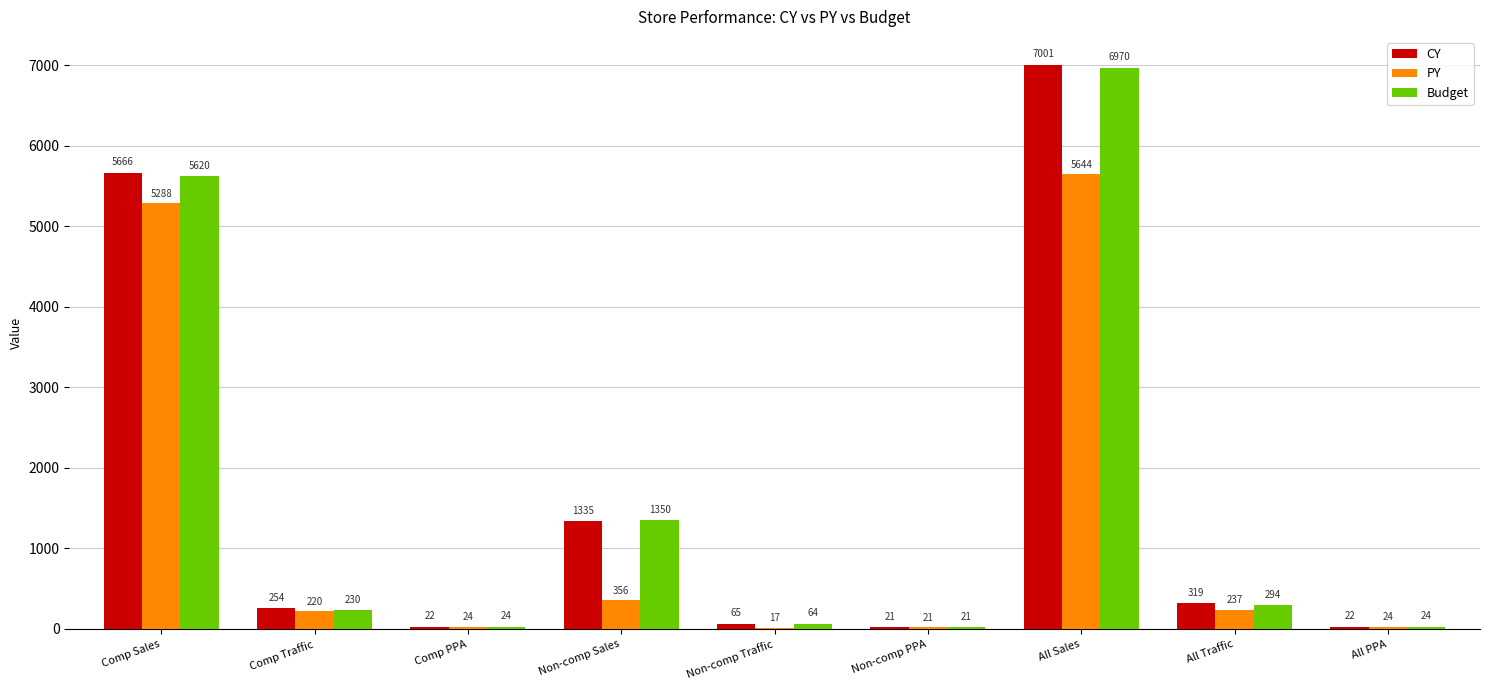

Which series changed the most between Non-comp Traffic and All Sales?

CY